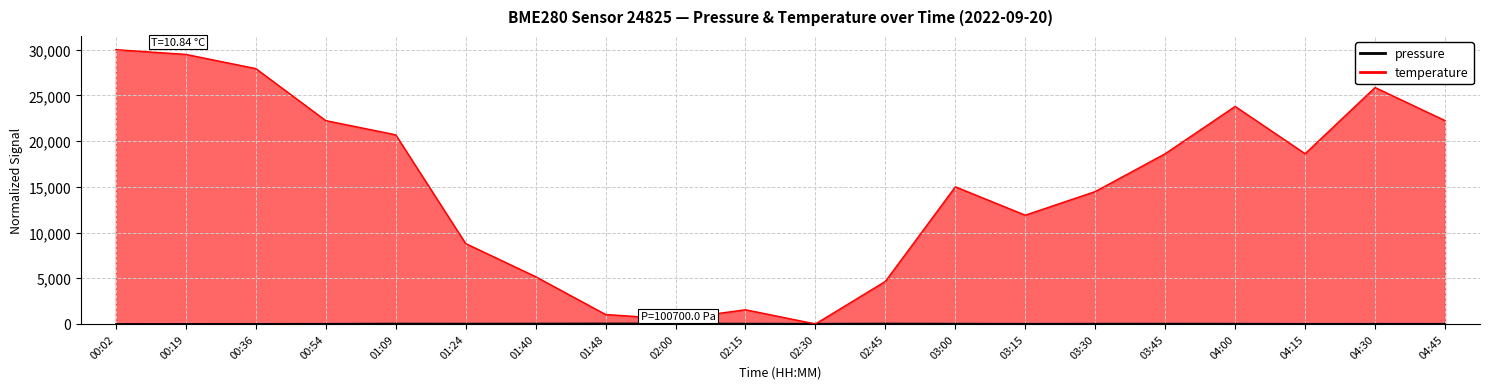

The pressure series shows 33.9 at 04:15. True or false?

True